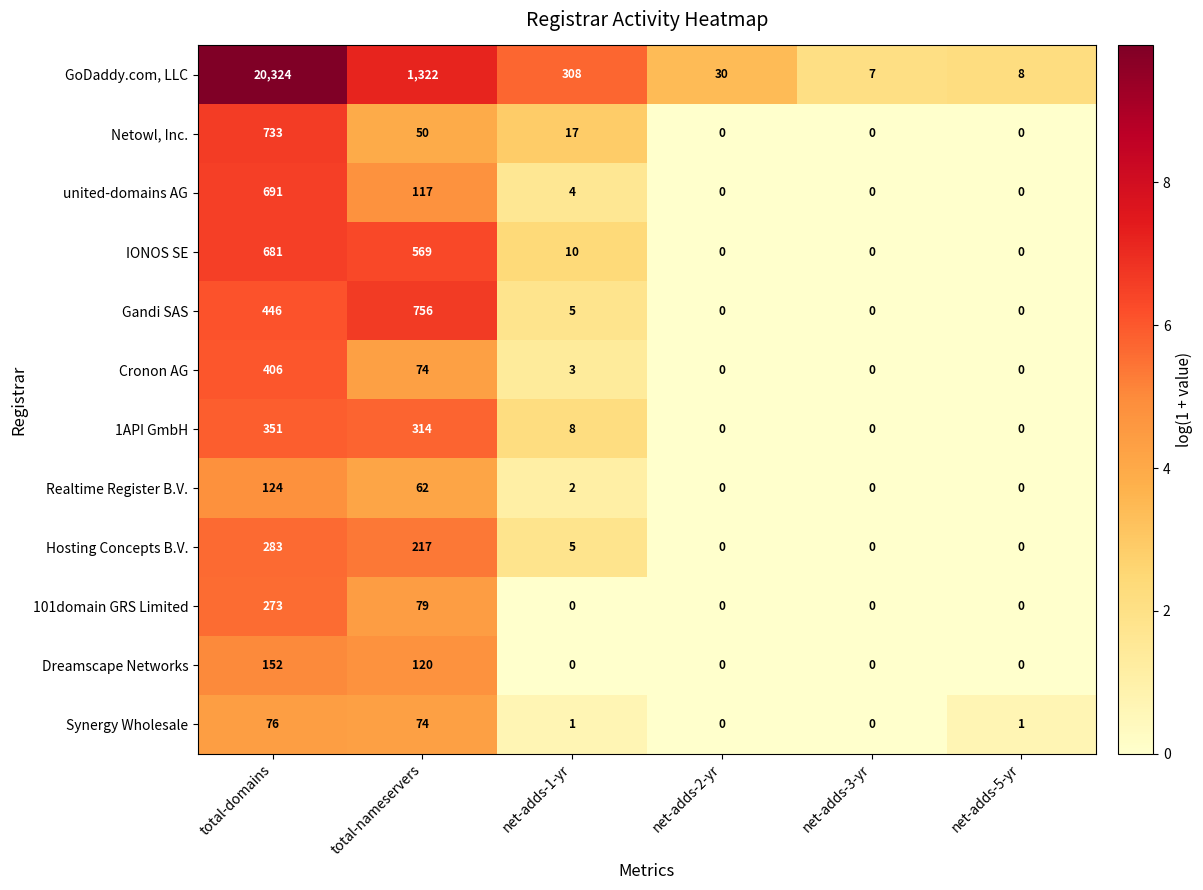

Between total-nameservers and net-adds-5-yr, which series saw the biggest shift?

GoDaddy.com, LLC